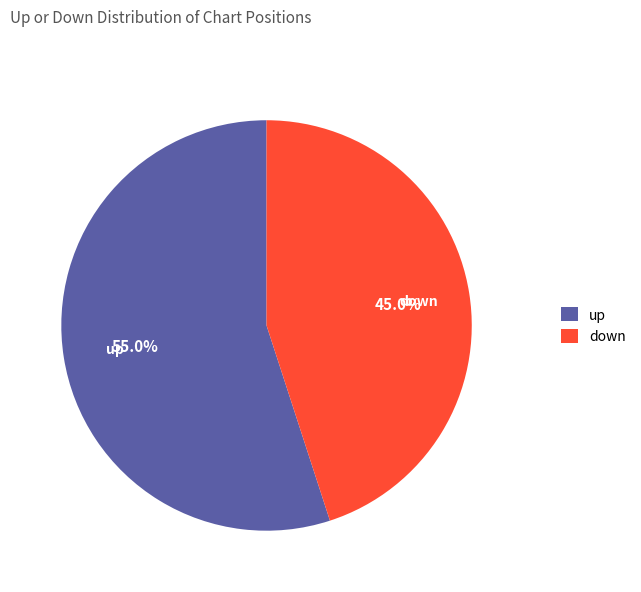

Which slice is the smallest?

down